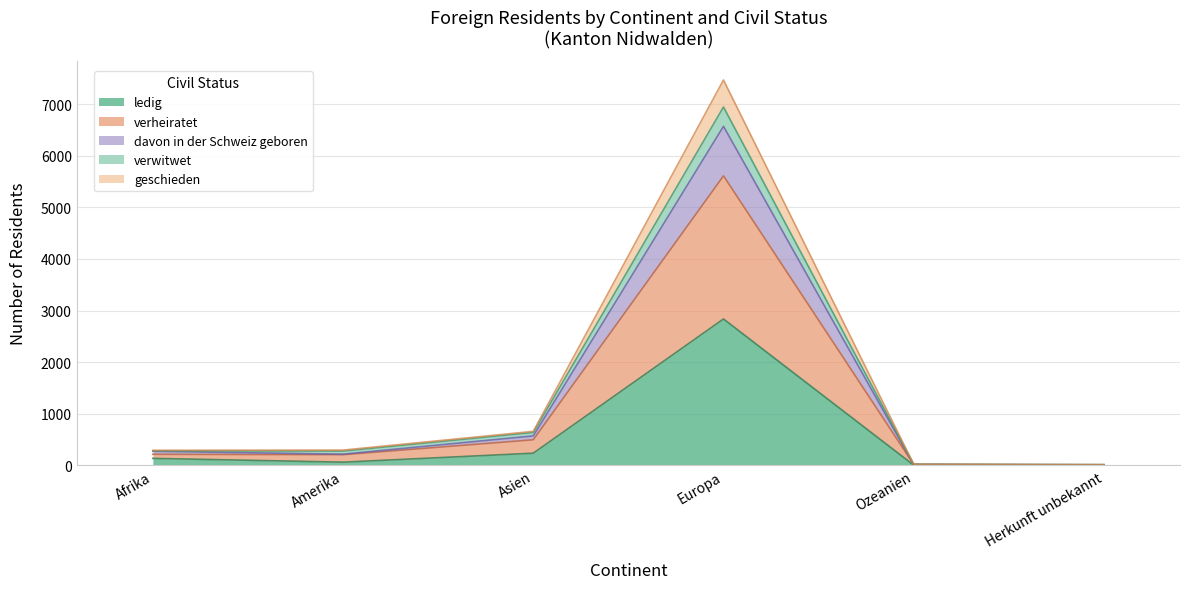

Does the chart have visible grid lines?

Yes